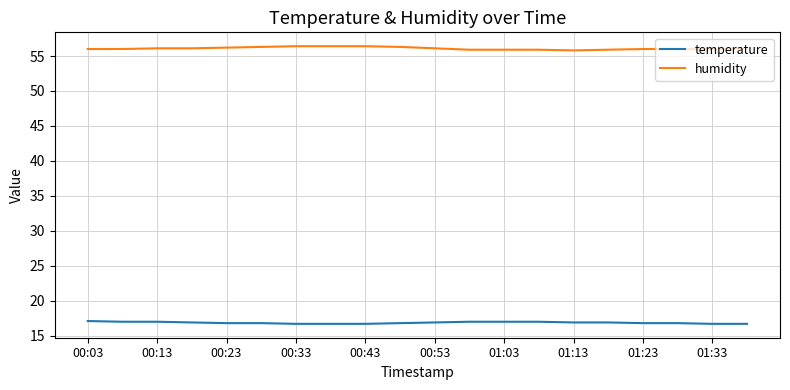

True or false: temperature and humidity cross at least once.

False